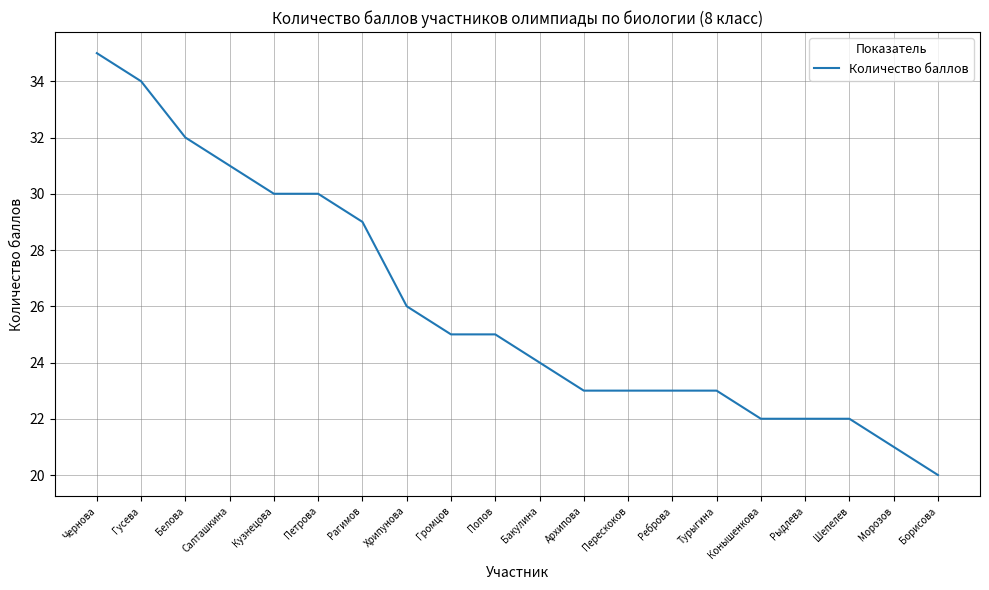

At which label does the data first exceed 25?

Чернова